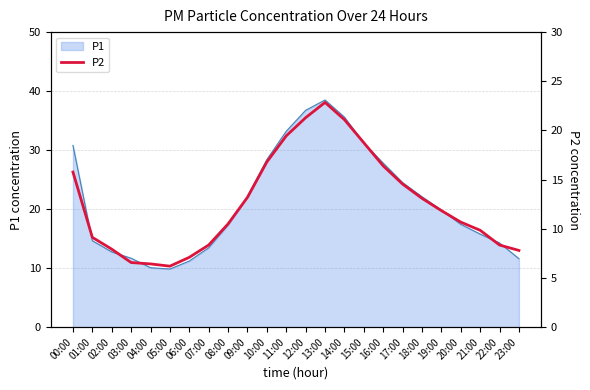

At which category does the data reach its first local peak?

13:00